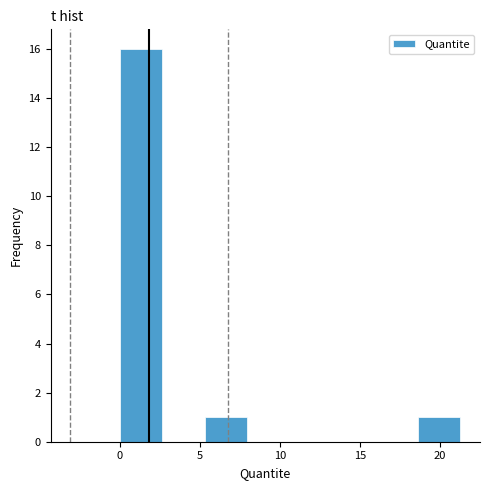

Reading left to right, list every bar in this chart as the range it spans on the x-axis followed by its height. Neither the bar edges nor the heights are printed on the chart, so give them approximately, as read against the axes.

0.0 to 2.5: 16
2.5 to 5.5: 0
5.5 to 8.0: 1
8.0 to 10.5: 0
10.5 to 13.5: 0
13.5 to 16.0: 0
16.0 to 18.5: 0
18.5 to 21.5: 1